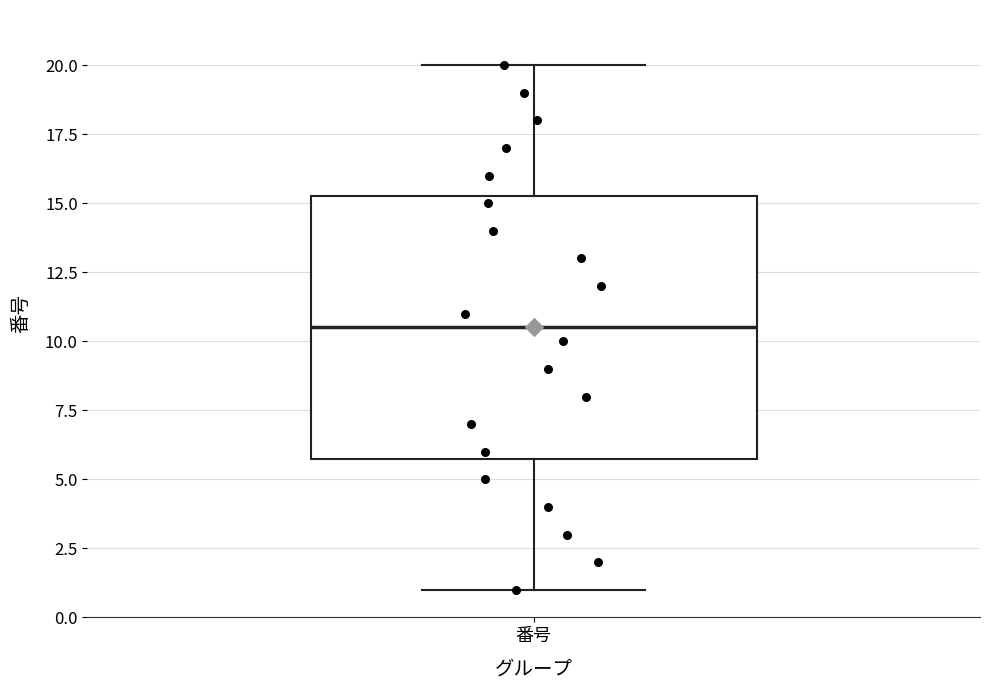

Transcribe this box plot: give where the median line is, the range the box spans, and where the two whiskers end, as read against the y-axis. The values are not printed on the chart, so give them approximately, as read against the axis.

median 10.5, box 6.0 to 15.5, whiskers 1.0 to 20.0